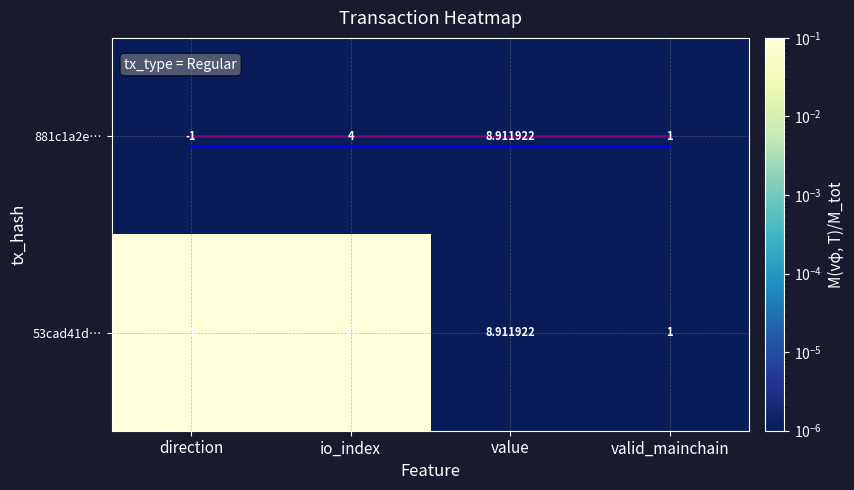

At which label is tx 2 closest to 0?

direction